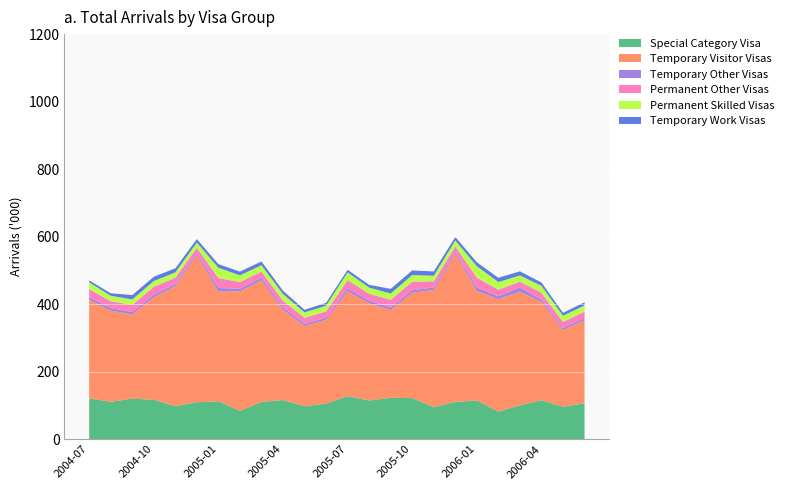

Reading left to right, list all the values displayed in this chart.

Special Category Visa: 120910	110520	119780	116540	97650	109200	112030	83620	110050	115790	97200	105100	127170	114310	122400	121380	94560	110380	114390	81630	99980	115080	96070	105850
Temporary Visitor Visas: 292130	270550	249270	304160	355340	436200	324870	354230	360510	267210	237380	248270	310610	288330	259950	312130	347540	437970	325300	332890	336760	291130	227290	245960
Temporary Other Visas: 7360	7150	7080	7140	6430	5880	10810	7660	7760	7090	6360	6310	8740	7410	7590	7500	7180	6220	9500	8430	12420	6970	5690	6150
Permanent Other Visas: 23960	20070	21500	23570	18670	15760	29450	19790	18180	19980	18350	18750	24440	20490	22790	25630	18170	16320	29310	19440	17530	20390	17980	19540
Permanent Skilled Visas: 19860	16390	16330	16930	15910	15220	30460	19990	18560	19610	16040	16700	22850	18350	18560	19430	16470	17520	33680	22910	18310	20500	18310	18480
Temporary Work Visas: 6200	7420	12760	12720	11940	10410	10680	11050	11230	9820	7920	8510	7930	8200	13770	13690	12810	10380	11610	12670	12020	9940	8840	9420